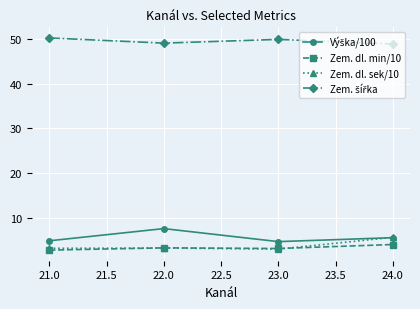

What is the minimum value for Zem. dl. sek/10?

3.0